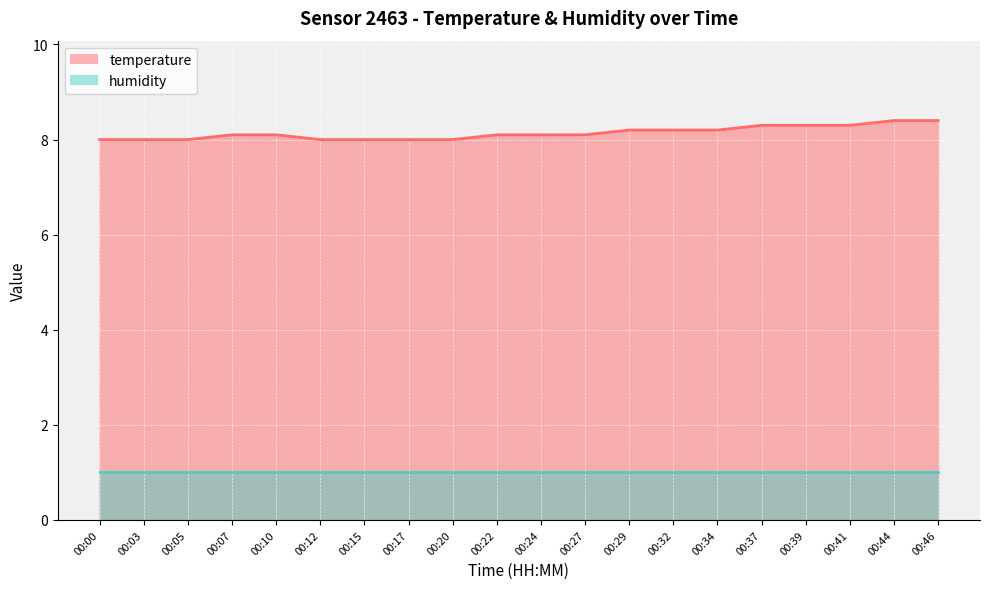

Reading right to left, extract all data points from this chart.

8.4	8.4	8.3	8.3	8.3	8.2	8.2	8.2	8.1	8.1	8.1	8.0	8.0	8.0	8.0	8.1	8.1	8.0	8.0	8.0